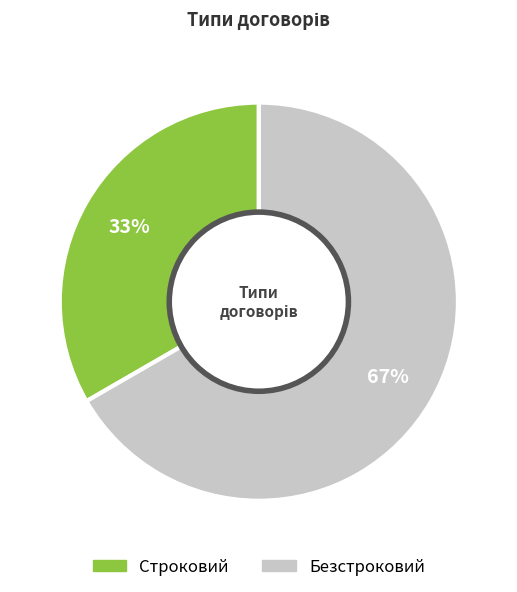

Between Безстроковий and Строковий, which is larger?

Безстроковий